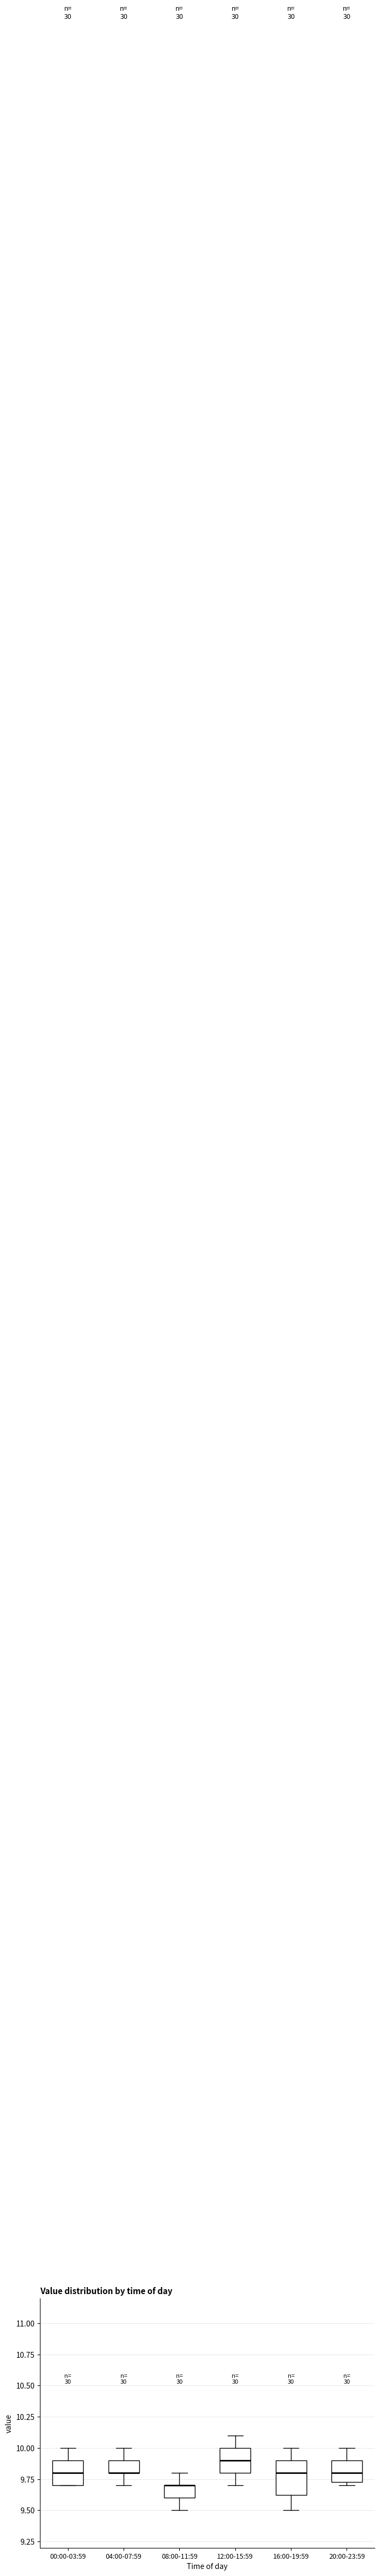

Which box is the tallest, from its lower edge to its upper edge?

16:00-19:59